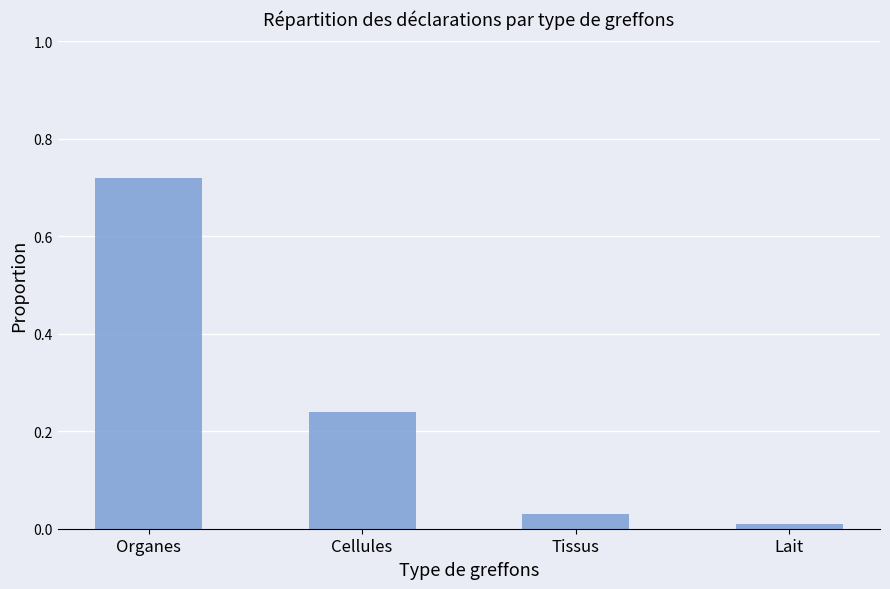

What is the label of the 1st bar from the left?

Organes